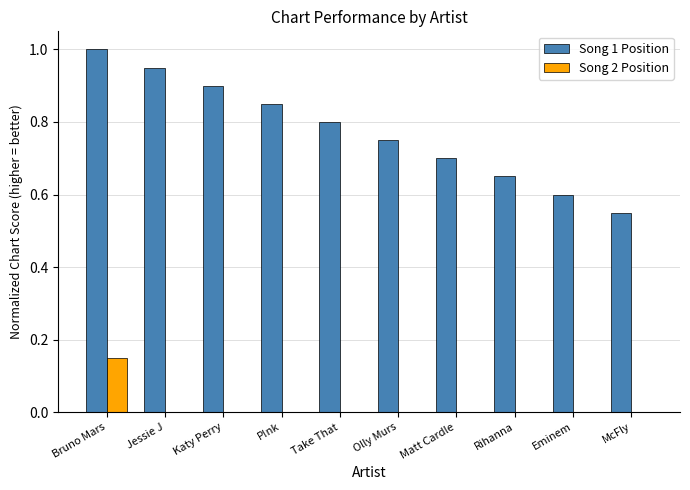

The value of Song 2 Position at Rihanna is 0.0. True or false?

True